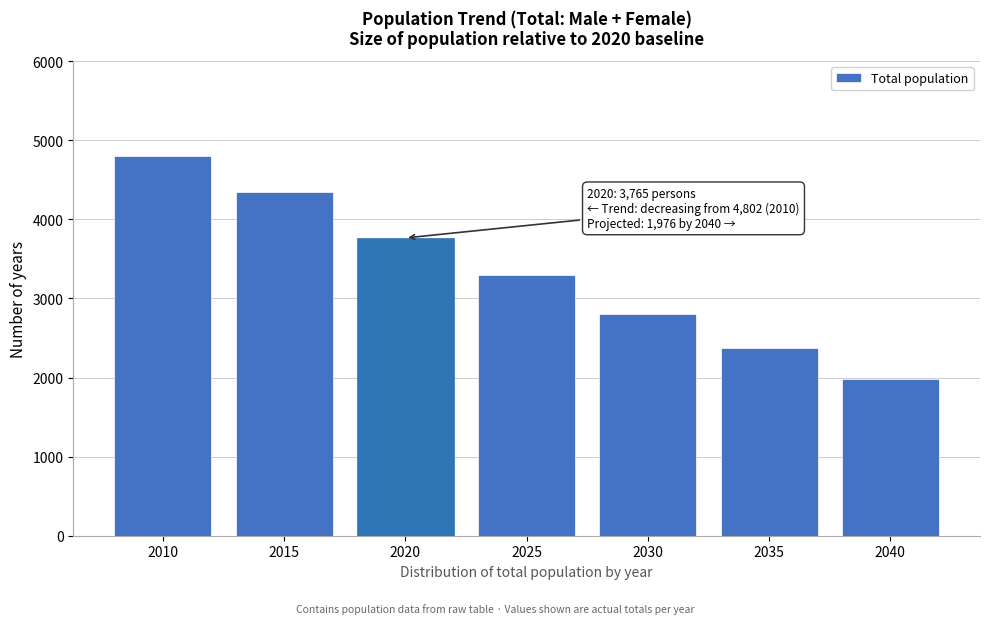

Reading left to right, list all the values displayed in this chart.

2010=4802	2015=4348	2020=3765	2025=3297	2030=2807	2035=2371	2040=1976